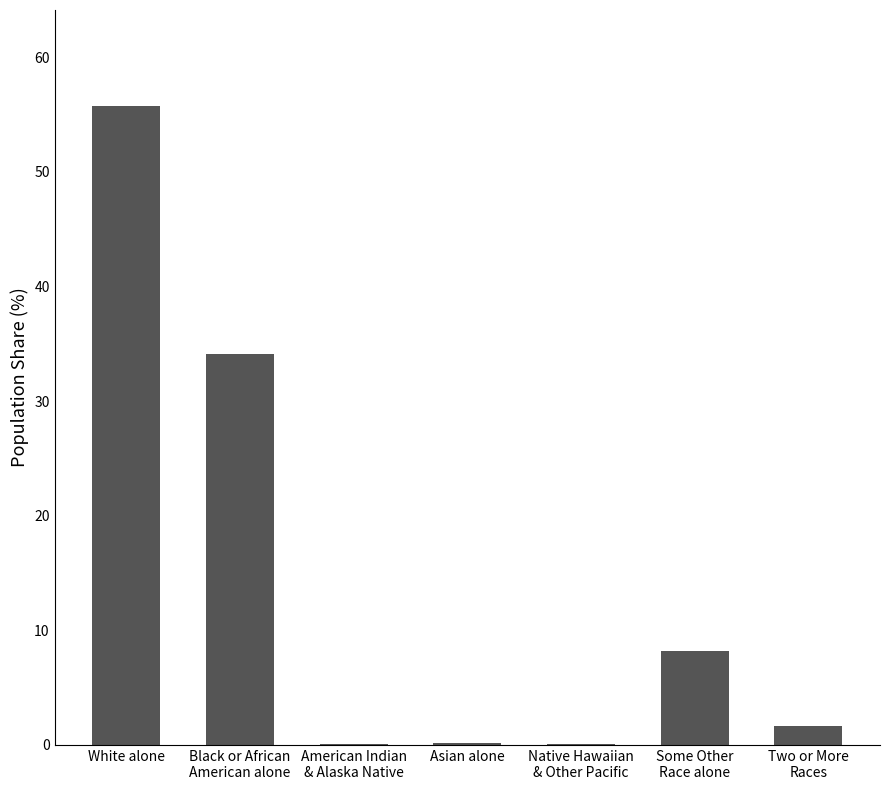

True or false: the data shows 78.2 at White alone.

False